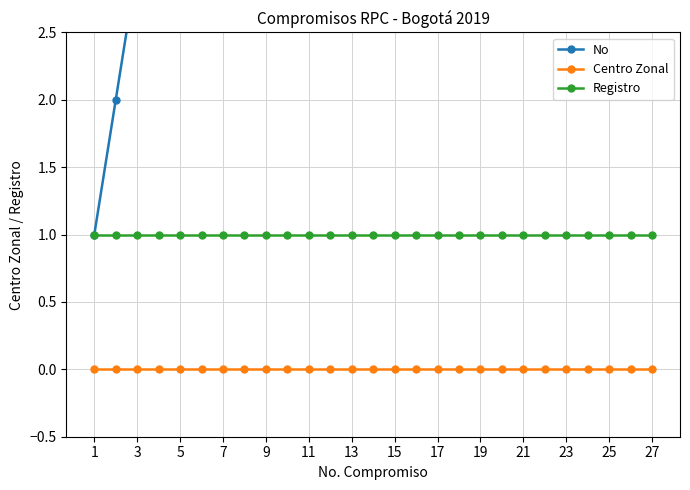

How many lines are shown in the chart?

3